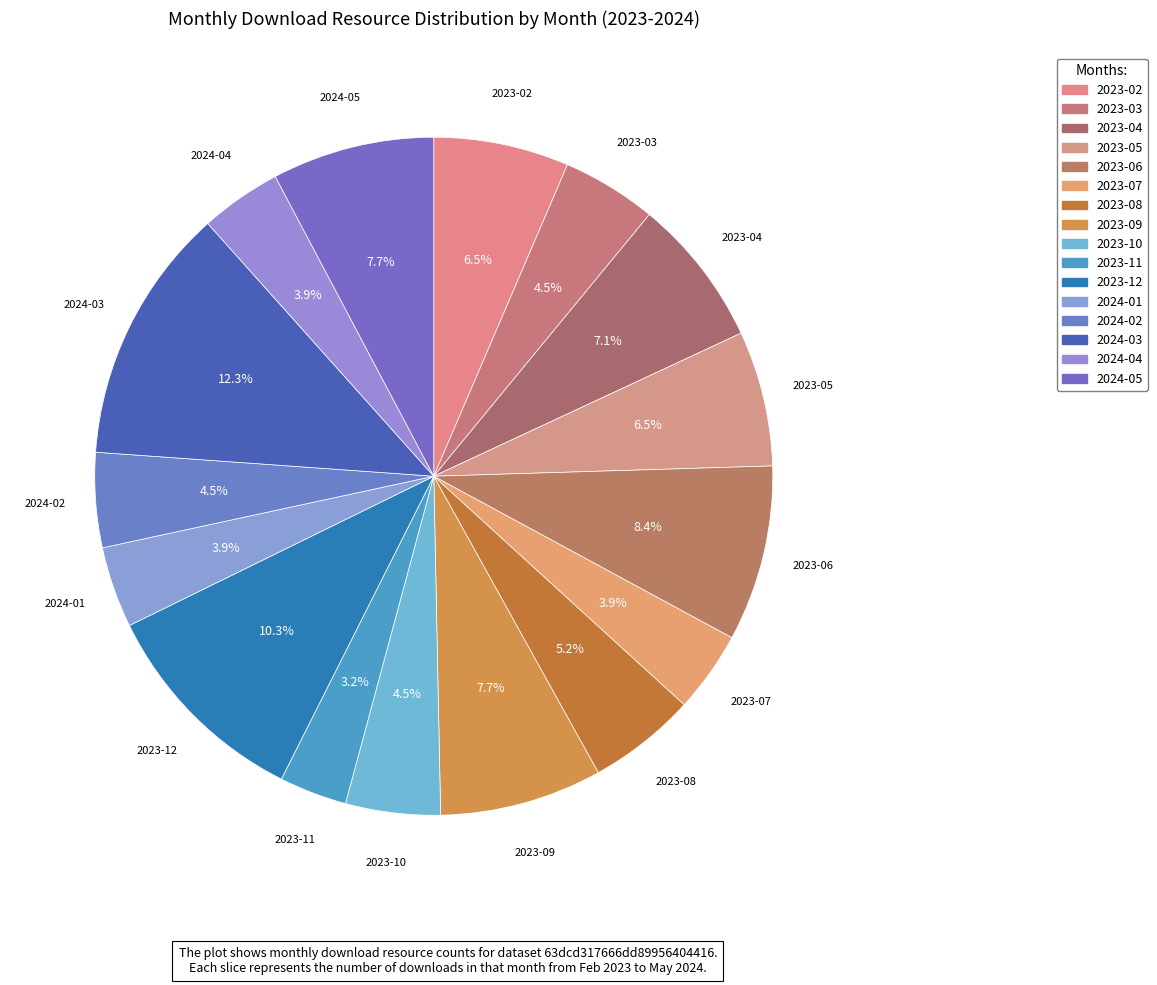

To the nearest percent, what is the combined percentage of 2023-07 and 2023-08?

9%